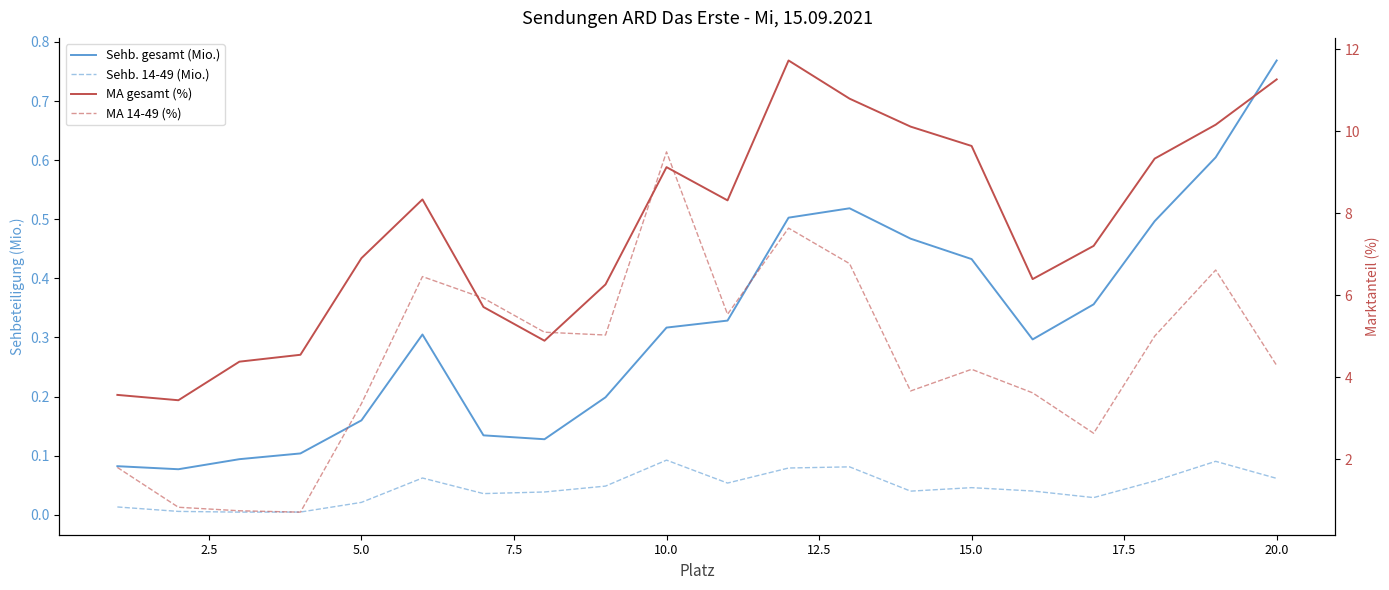

Is the value of MA 14-49 (%) at 2.5 greater than the value of Sehb. gesamt (Mio.) at 7.5?

Yes